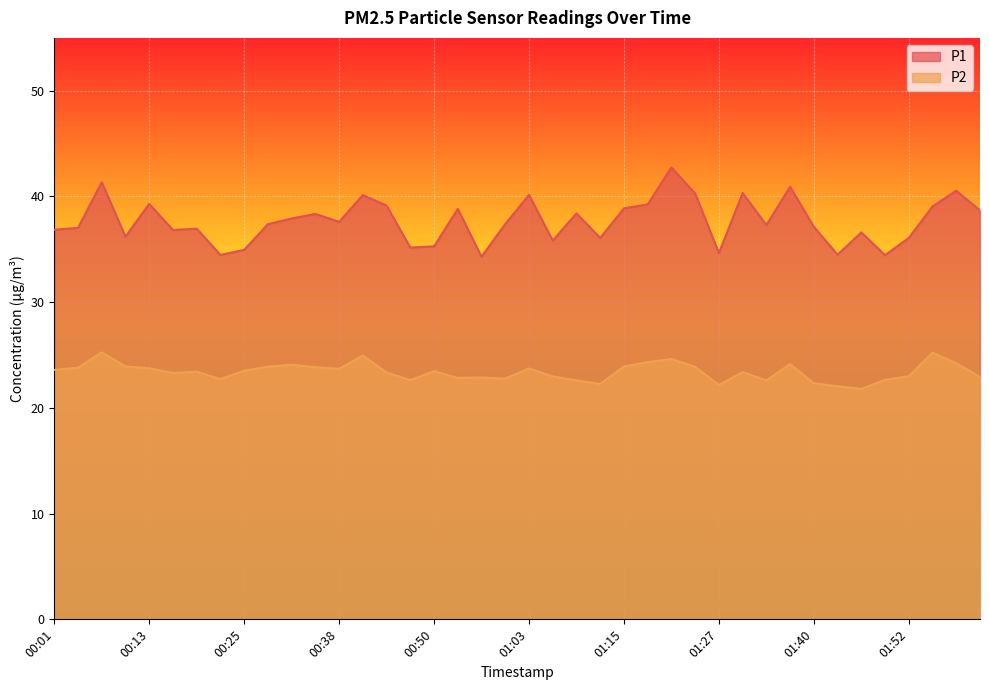

Reading left to right, transcribe all the data shown in this chart.

P1: 00:01=36.9	00:04=37.0	00:07=41.4	00:10=36.2	00:13=39.3	00:16=36.8	00:19=37.0	00:22=34.5	00:25=35.0	00:29=37.4	00:32=37.9	00:35=38.4	00:38=37.6	00:41=40.1	00:44=39.1	00:47=35.2	00:50=35.3	00:53=38.8	00:56=34.3	00:59=37.4	01:03=40.1	01:06=35.8	01:09=38.4	01:12=36.1	01:15=38.9	01:18=39.2	01:21=42.8	01:24=40.3	01:27=34.6	01:30=40.3	01:33=37.3	01:36=40.9	01:40=37.1	01:43=34.5	01:46=36.6	01:49=34.5	01:52=36.1	01:55=39.0	01:59=40.5	02:02=38.7
P2: 00:01=23.6	00:04=23.8	00:07=25.2	00:10=23.9	00:13=23.8	00:16=23.3	00:19=23.4	00:22=22.7	00:25=23.5	00:29=23.9	00:32=24.1	00:35=23.9	00:38=23.7	00:41=24.9	00:44=23.4	00:47=22.6	00:50=23.5	00:53=22.8	00:56=22.9	00:59=22.8	01:03=23.7	01:06=23.0	01:09=22.6	01:12=22.3	01:15=23.9	01:18=24.3	01:21=24.6	01:24=23.9	01:27=22.2	01:30=23.4	01:33=22.6	01:36=24.1	01:40=22.3	01:43=22.1	01:46=21.8	01:49=22.6	01:52=23.0	01:55=25.2	01:59=24.2	02:02=22.9